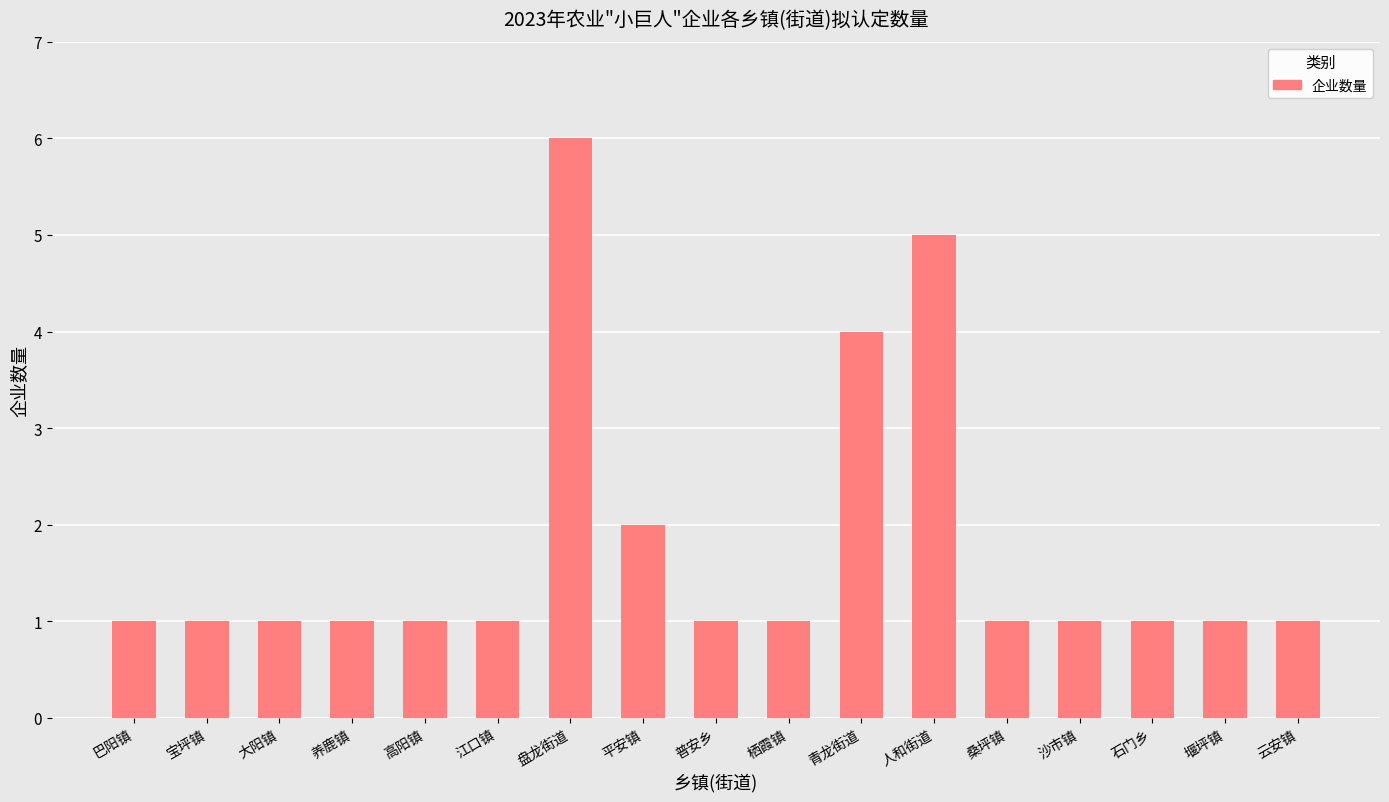

What is the change in value from 盘龙街道 to 平安镇?

-4